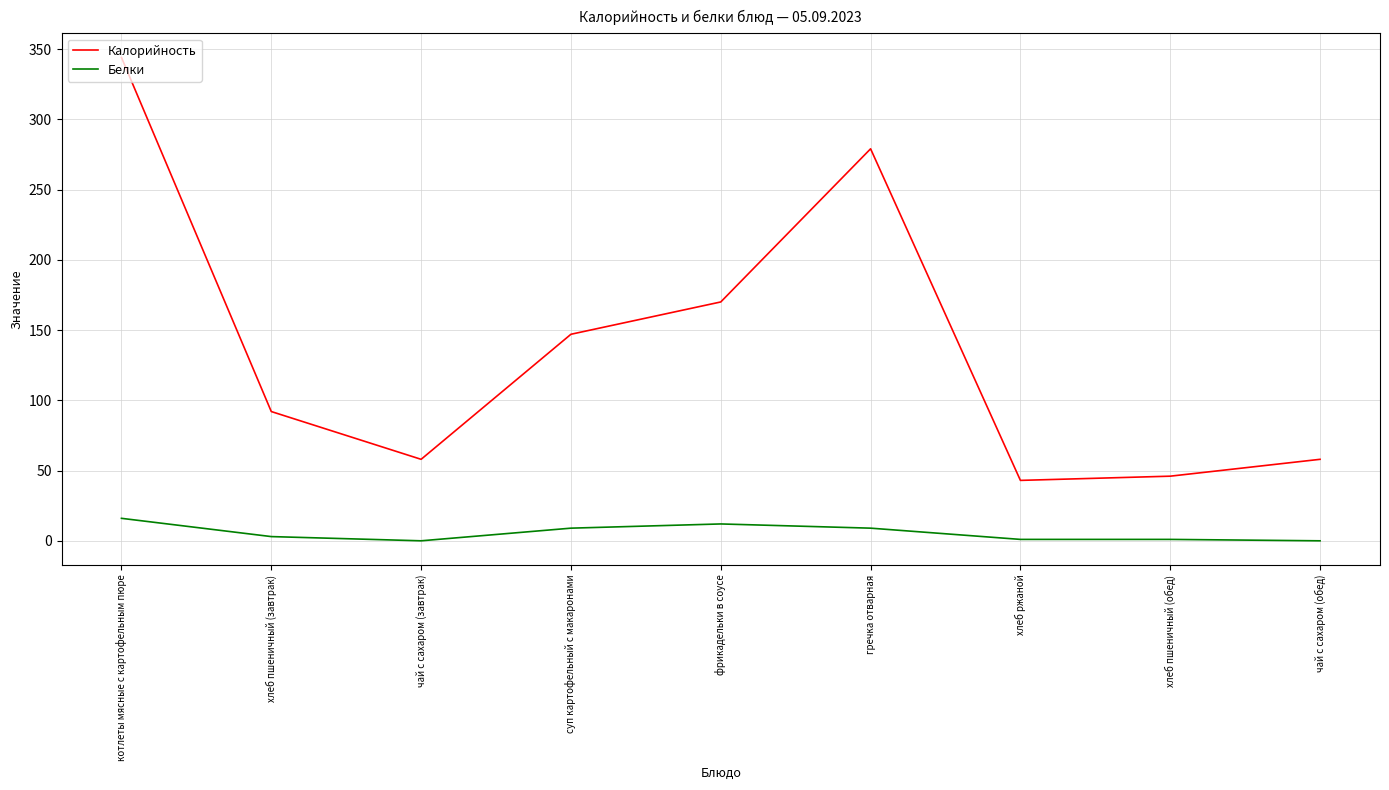

What is the greatest value displayed?

344